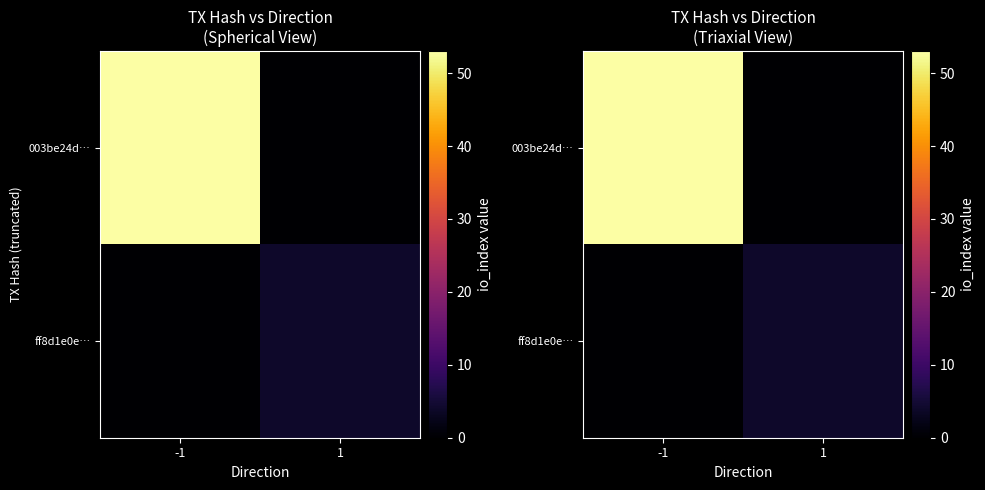

Where is ff8d1e0e… nearest to the value 2?

-1